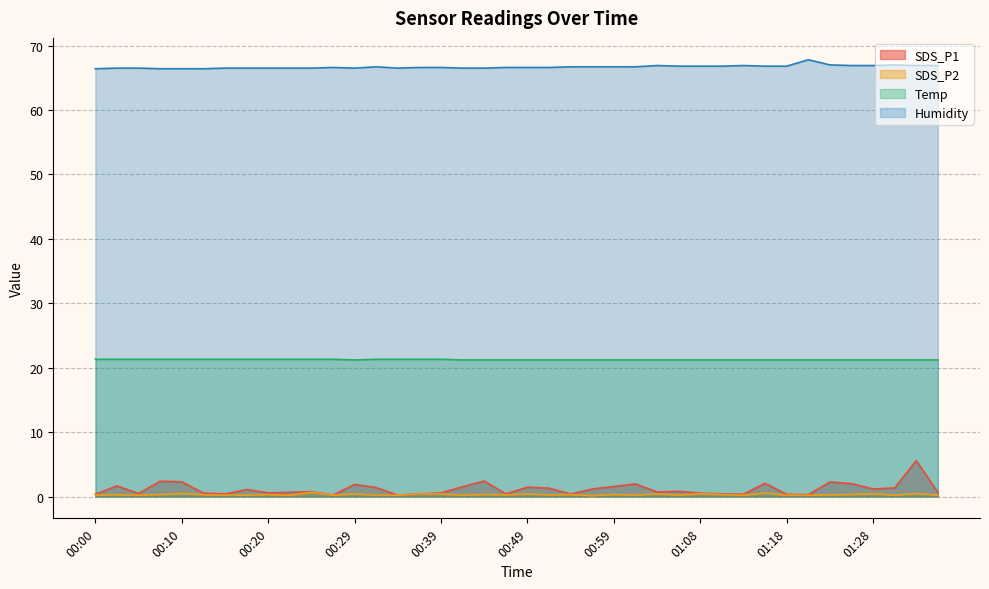

What is the highest value of the SDS_P1 series?

5.6